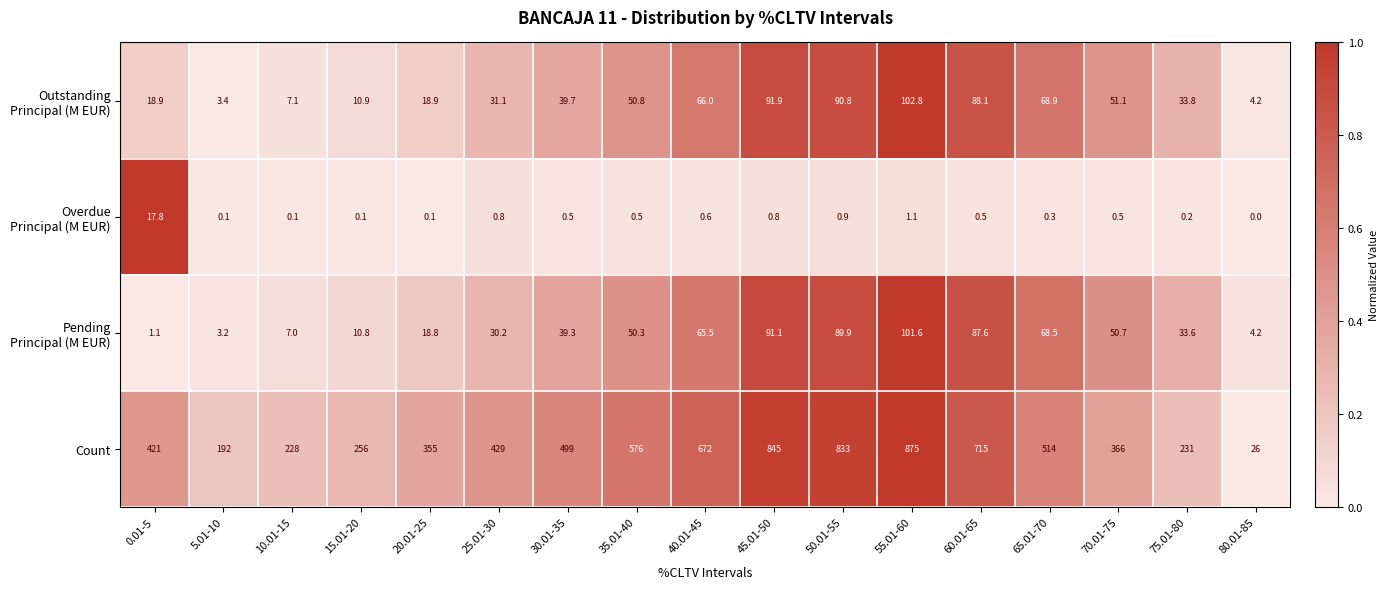

Where is Count nearest to the value 450?

25.01-30